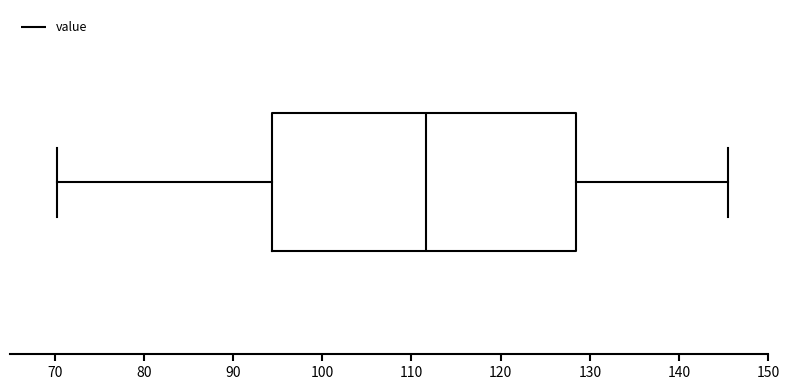

Read this box plot against the x-axis: the position of the median line, the range covered by the box, and the ends of both whiskers. The values are not printed on the chart, so give them approximately, as read against the axis.

median 112, box 94 to 128, whiskers 70 to 145